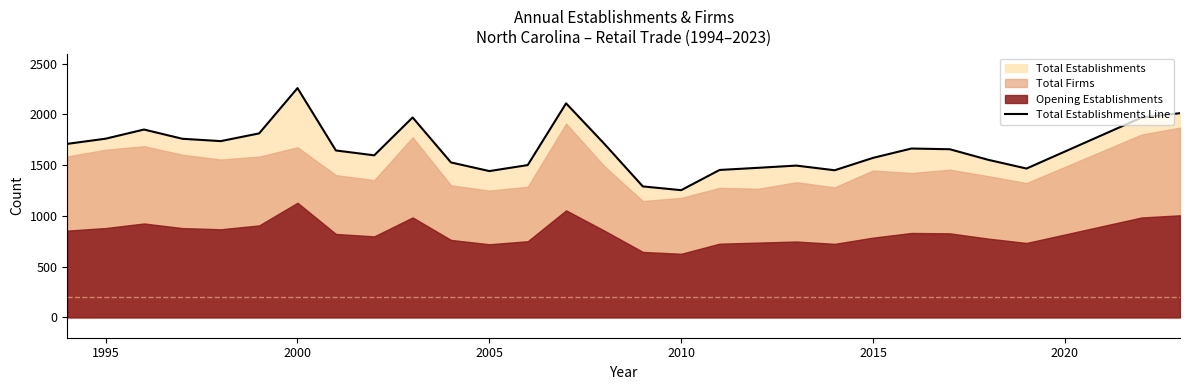

At which label does Total Establishments Line reach its peak?

2000